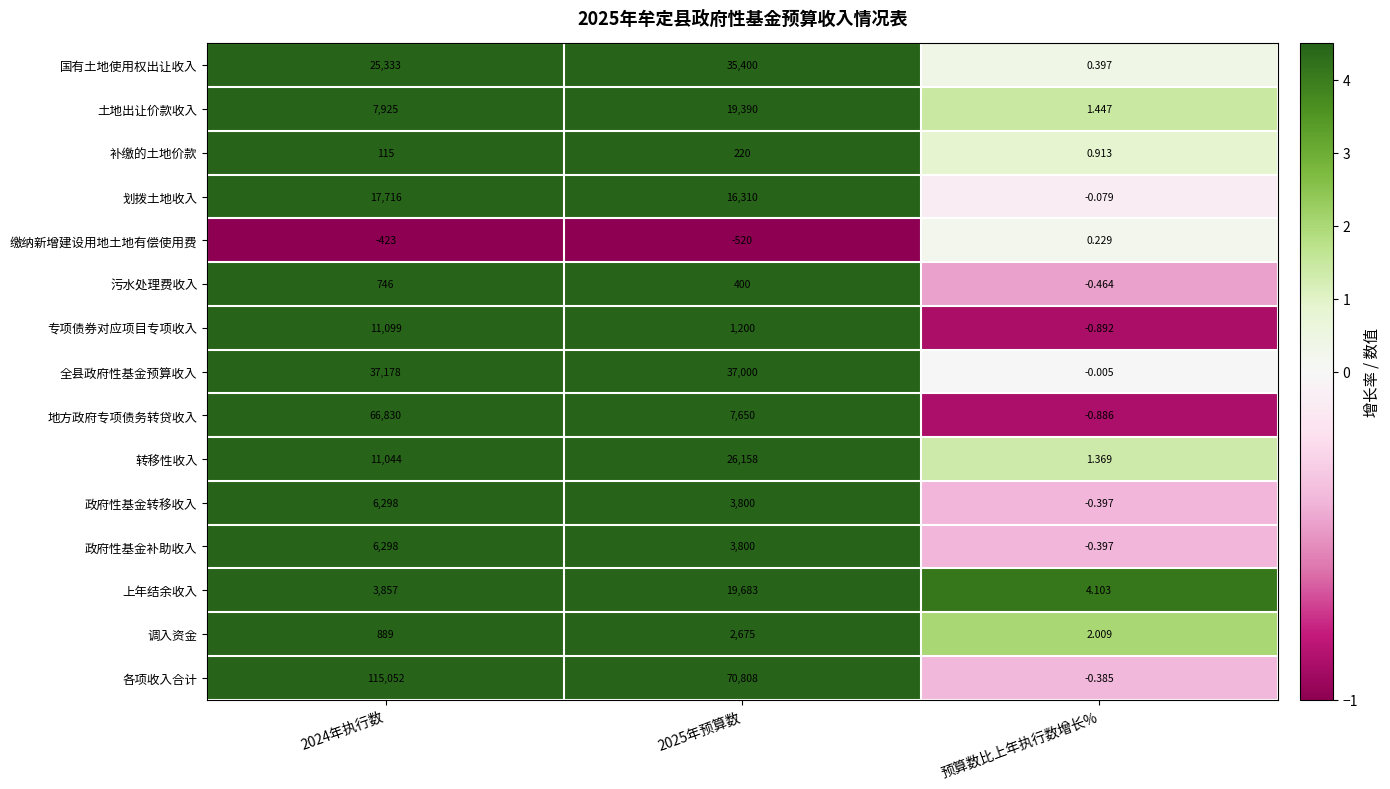

At which label does 划拨土地收入 reach its minimum?

预算数比上年执行数增长%